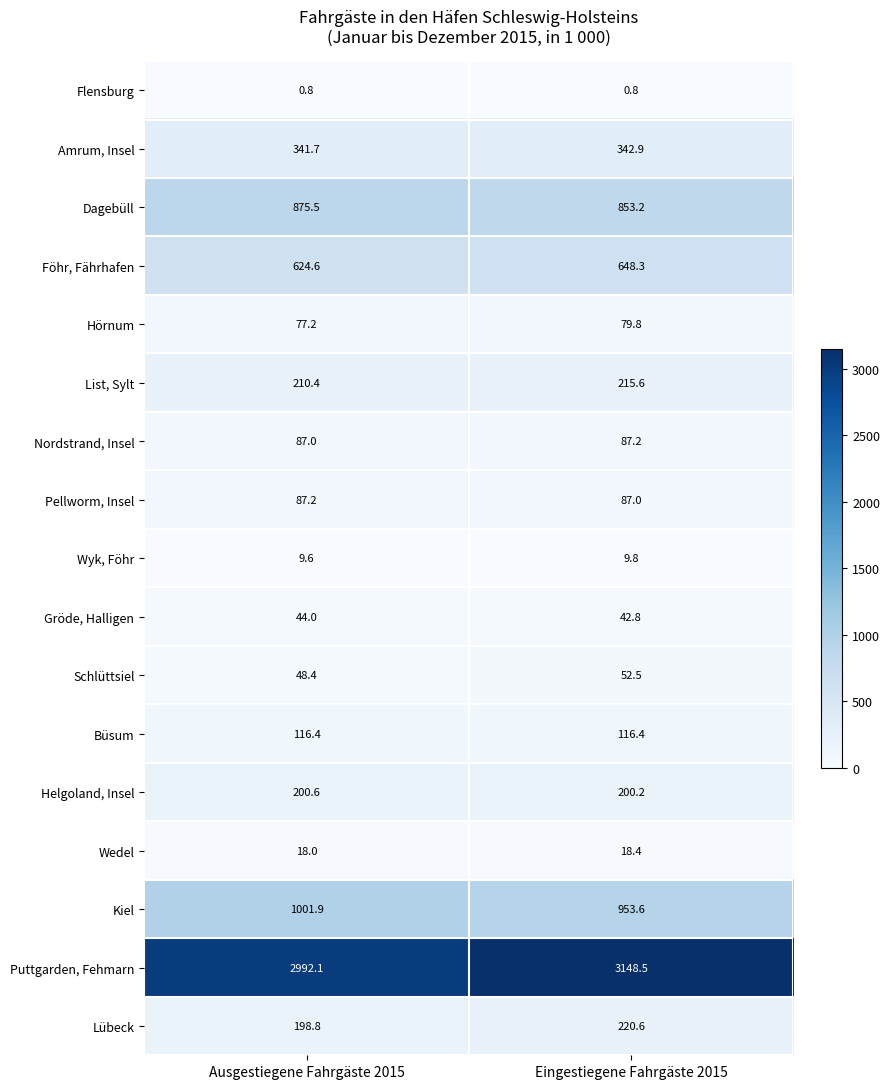

At how many categories does at least one series exceed 1438?

2